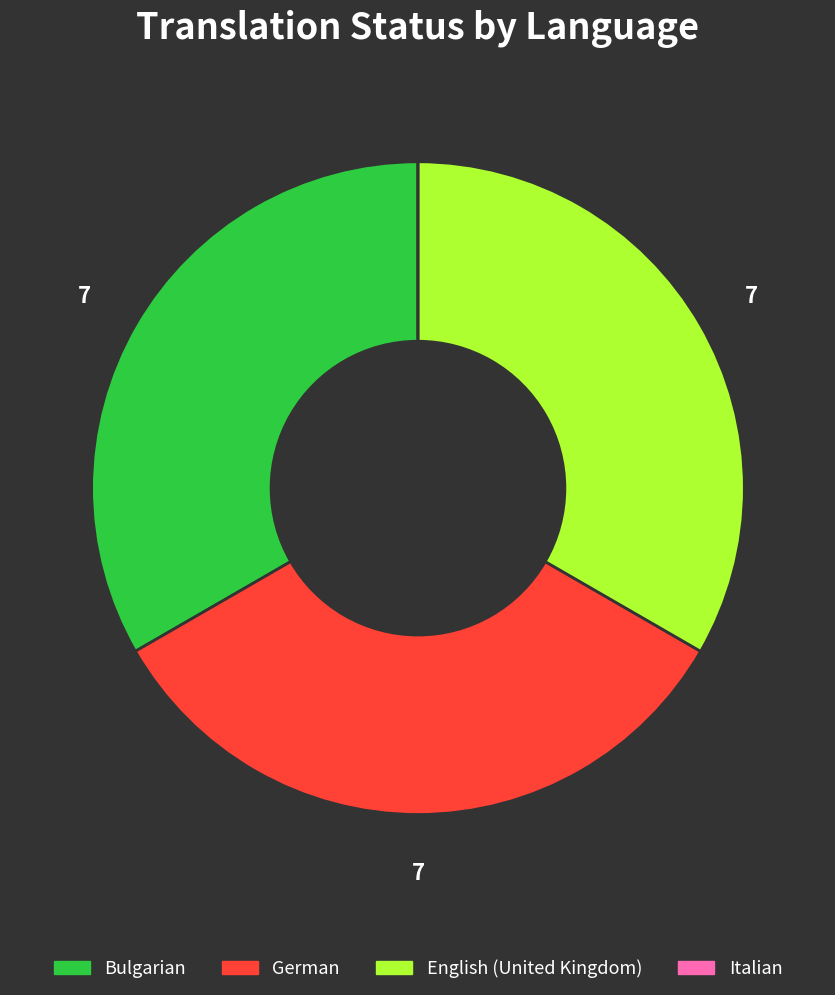

Does any single category account for the majority?

No